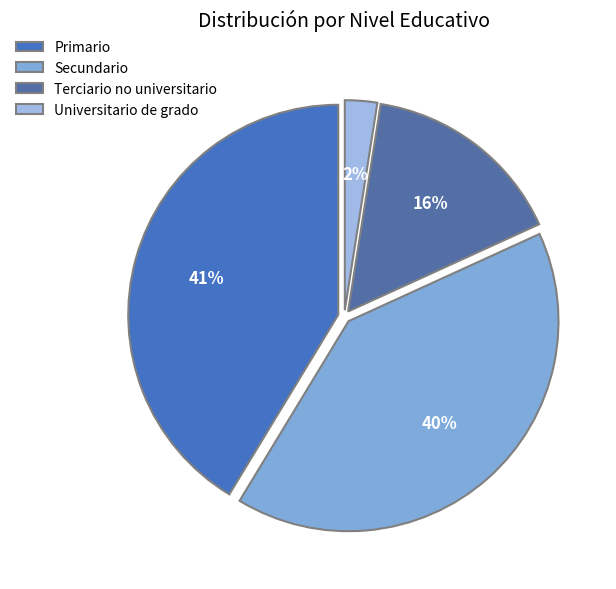

Between Primario and Universitario de grado, which is larger?

Primario